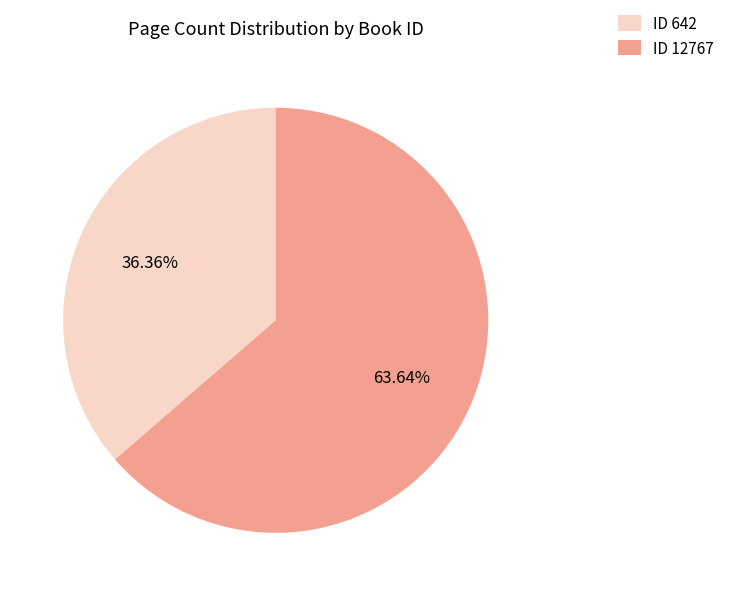

Combined, do ID 12767 and ID 642 account for over 50%?

Yes